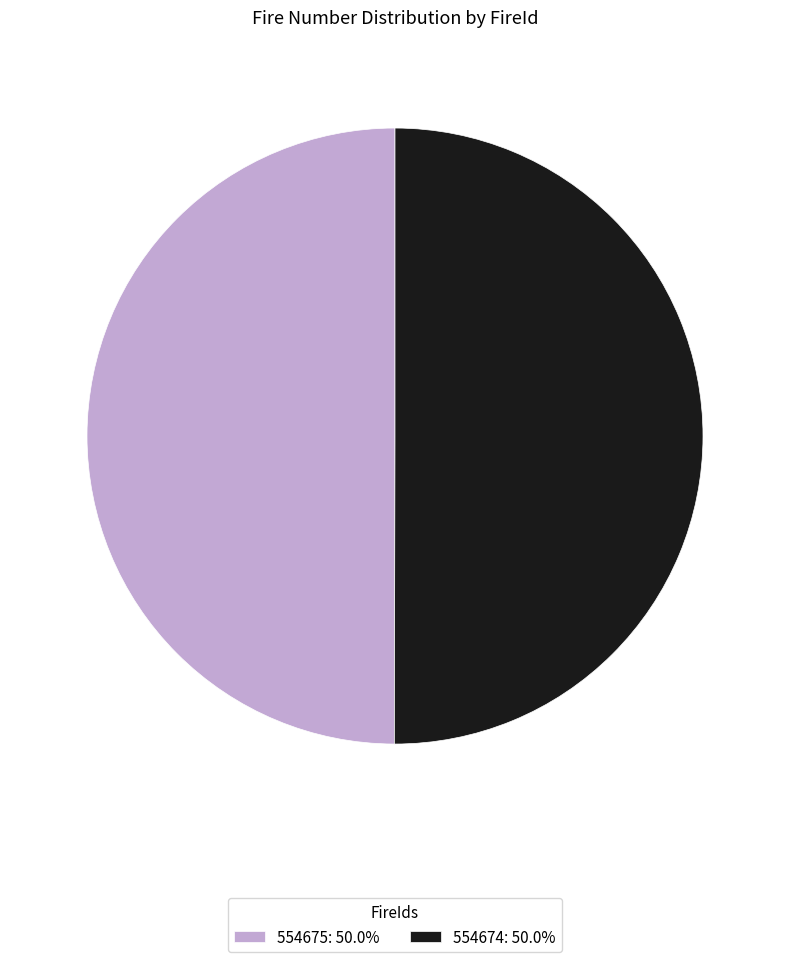

Do 554675: 50.0% and 554674: 50.0% together represent more than half of the pie?

Yes